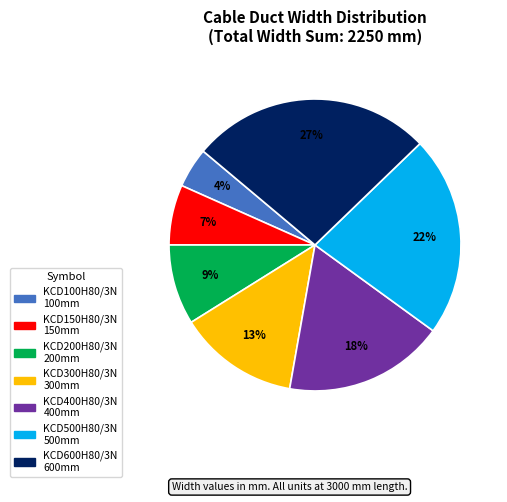

Do KCD500H80/3N and KCD150H80/3N together represent more than half of the pie?

No